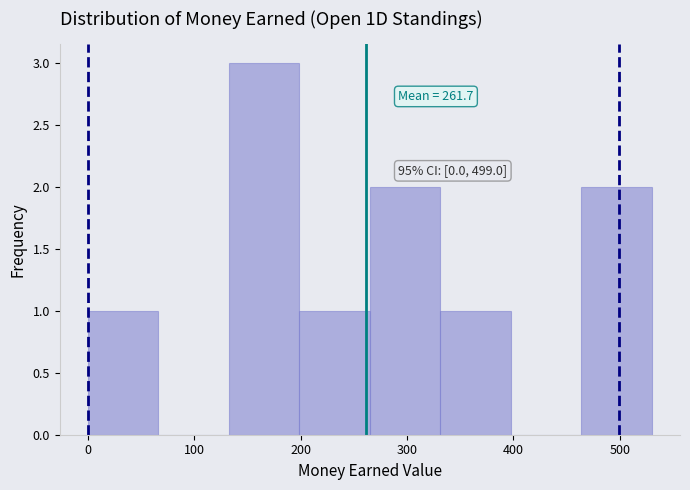

Which range on the x-axis has the tallest bar?

130 to 200